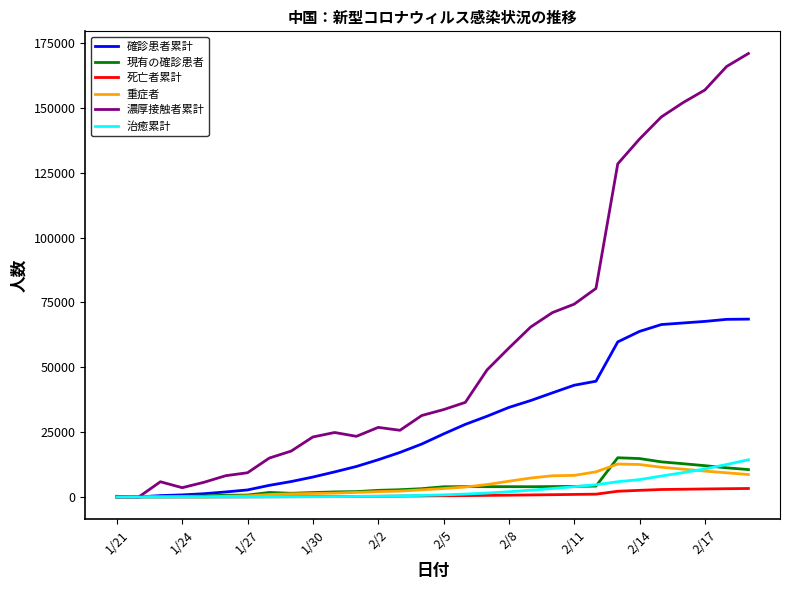

At how many categories does at least one series exceed 58273?

11